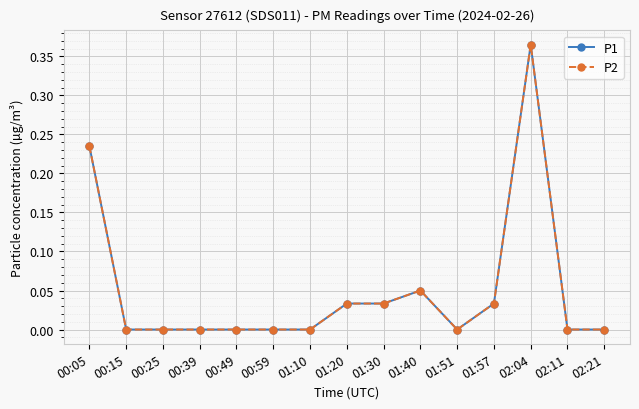

What is the highest value of the P1 series?

0.4